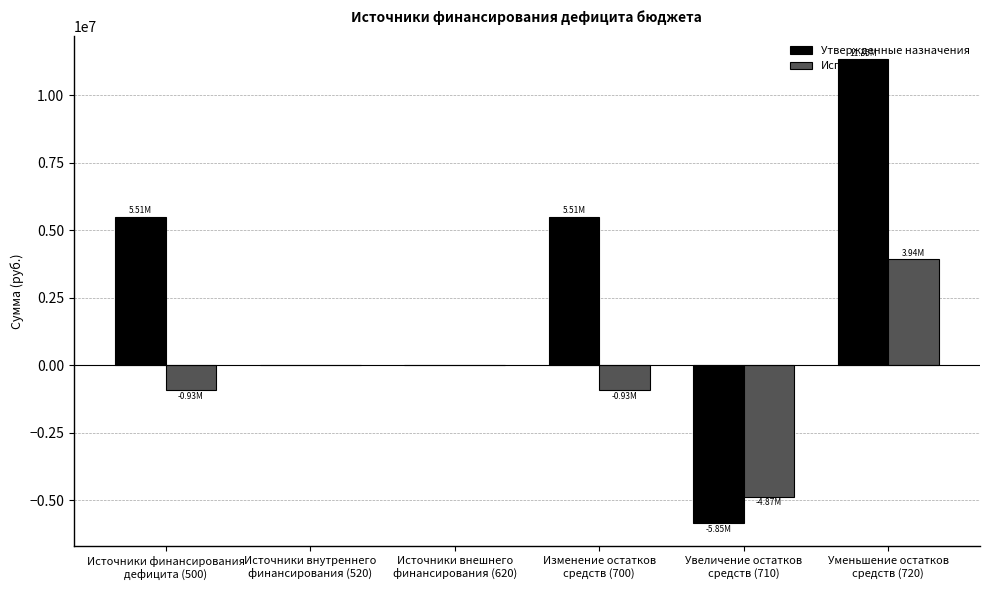

Are the bars horizontal?

No